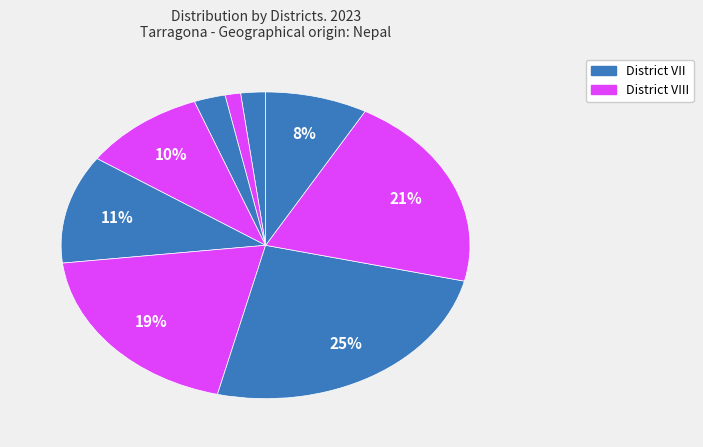

Count the number of slices in the pie.

9